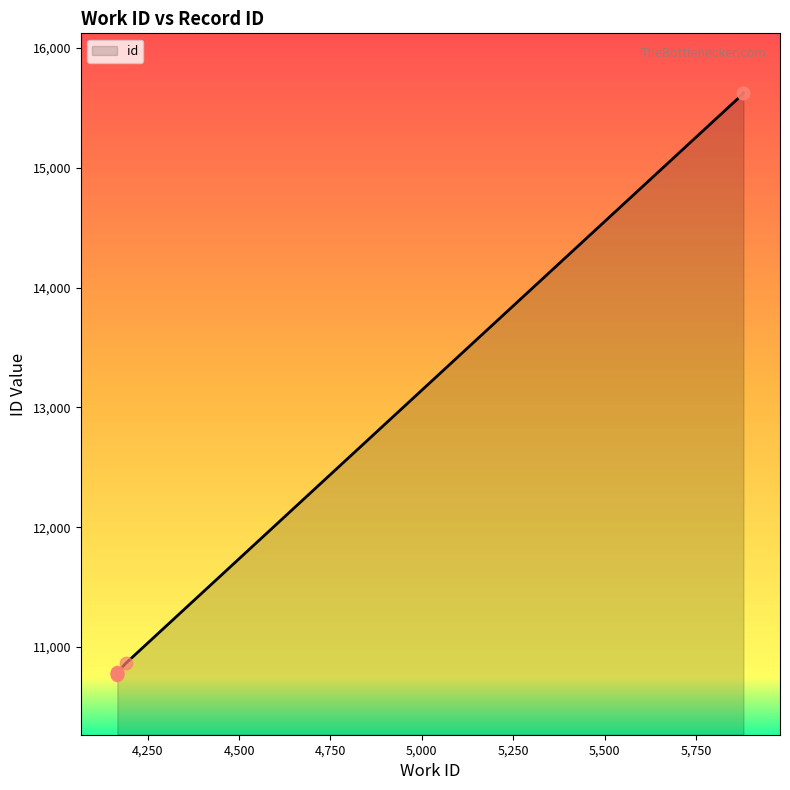

Approximately how many times larger is the value at 5880 compared to 5880?

1.0